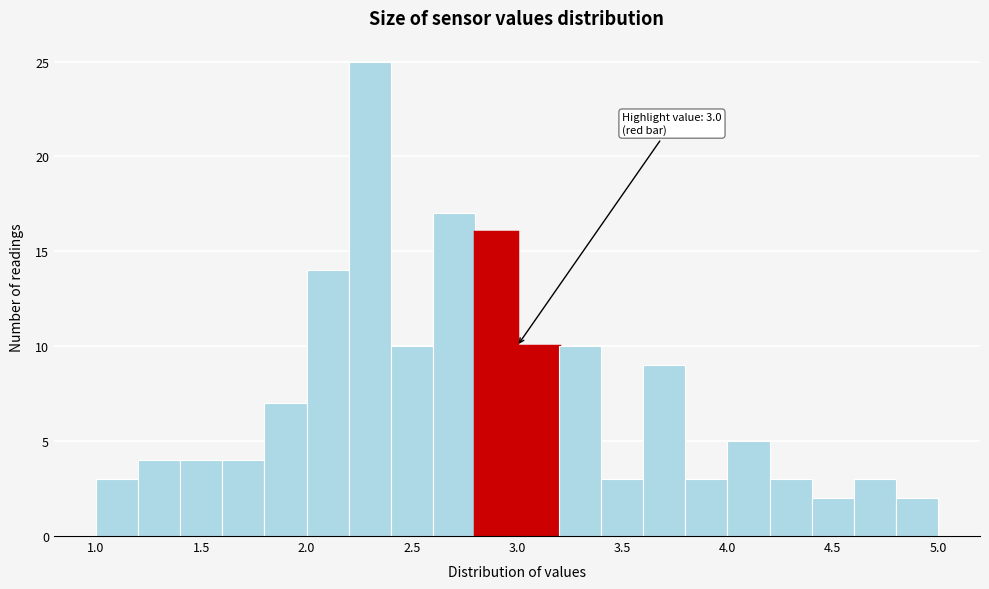

Over which range of the x-axis is the bar tallest?

2.2 to 2.4